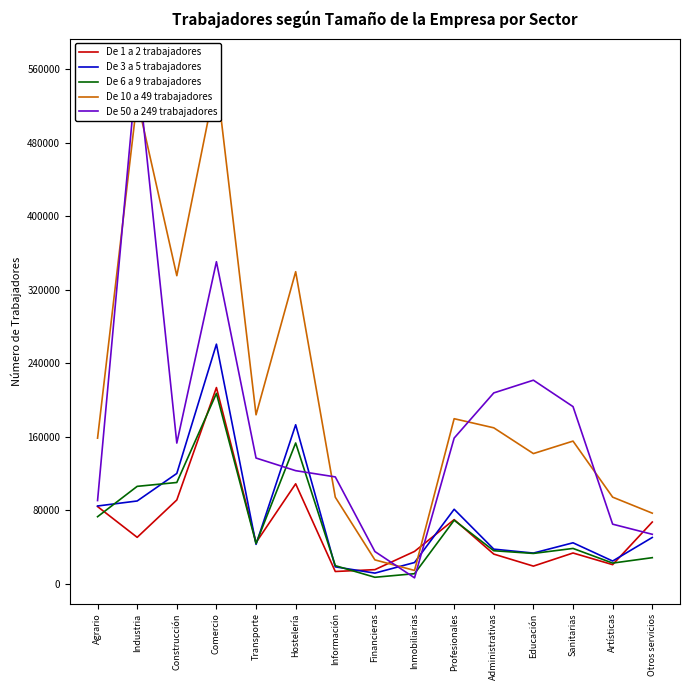

Is it true that De 10 a 49 trabajadores equals 549845 at Comercio?

True